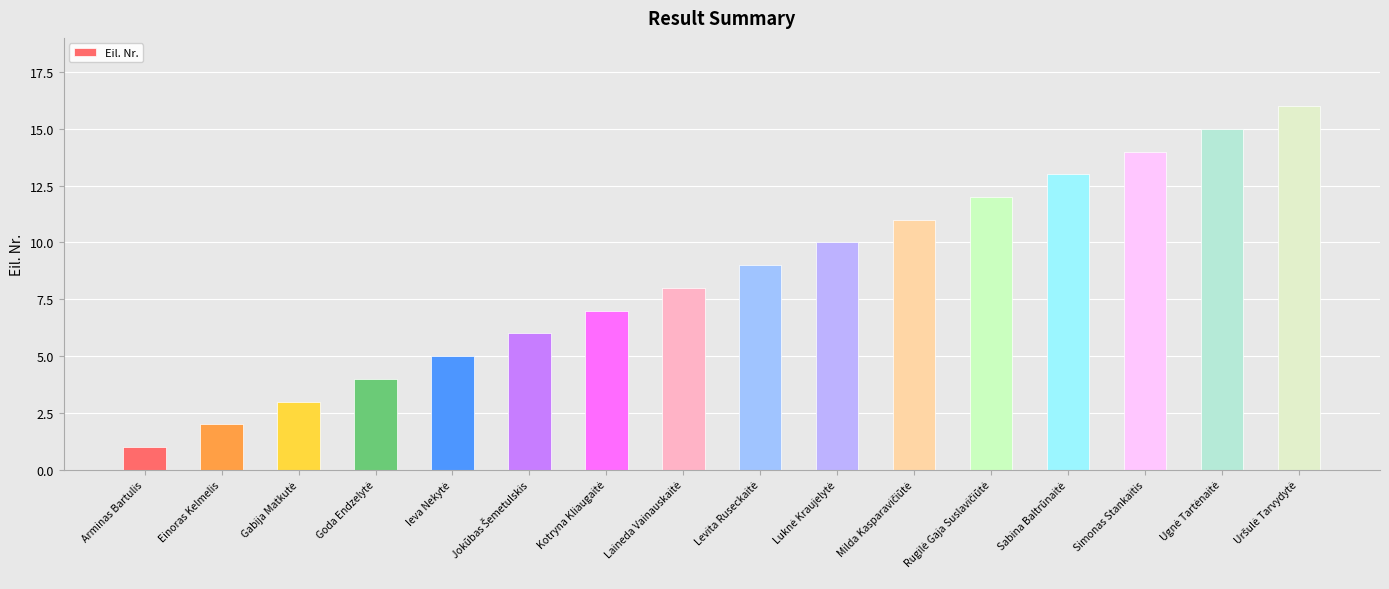

Count the number of categories in the chart.

16